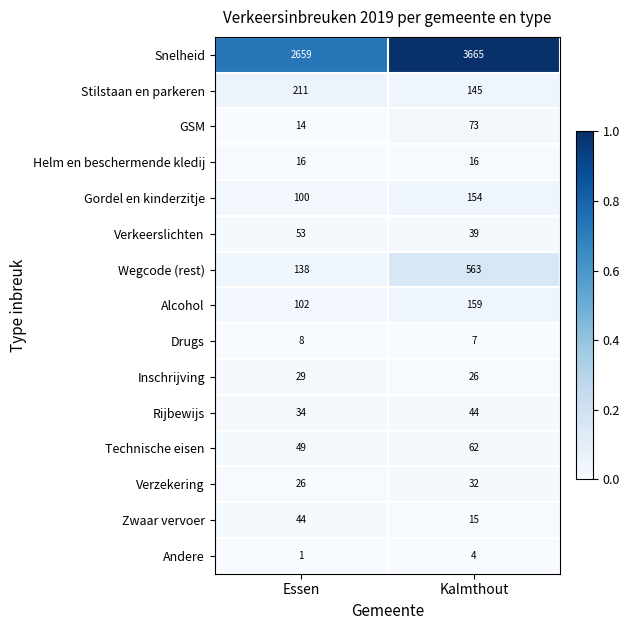

What is the difference between the highest and lowest values at Essen?

2658